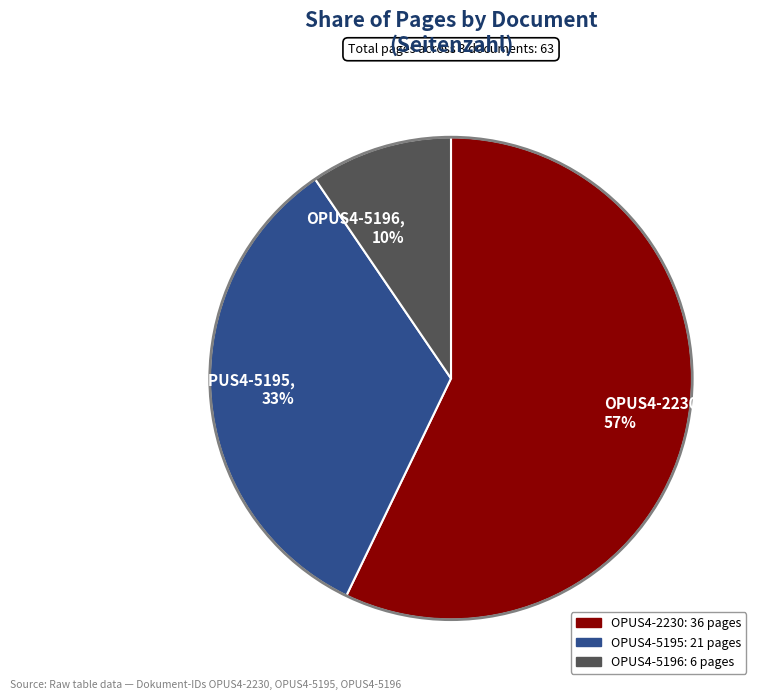

What percentage is the OPUS4-5195 slice, to the nearest percent?

33%